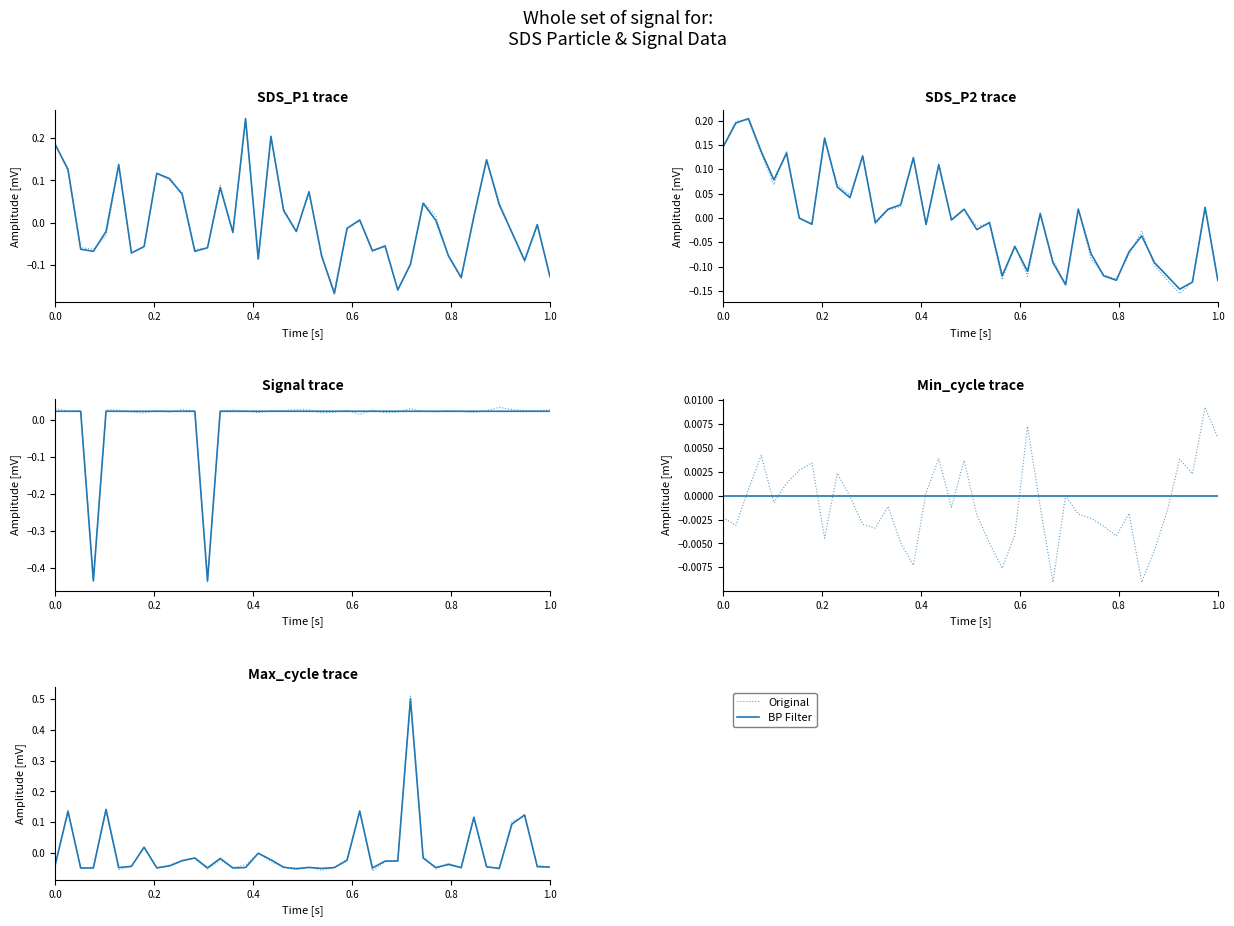

Rank the series by their average value, from highest to lowest.

Original, BP Filter